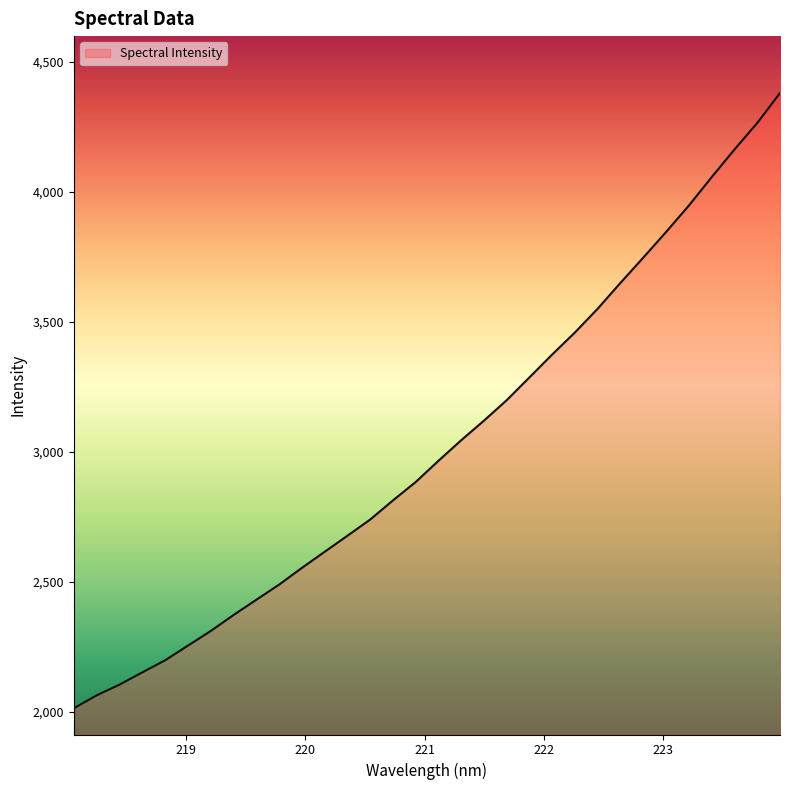

How many lines are shown in the chart?

1